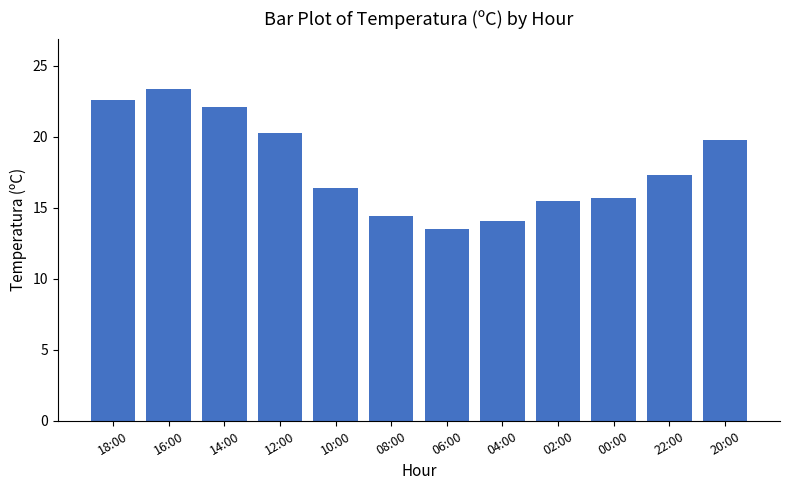

The value at 02:00 is 10.0. True or false?

False